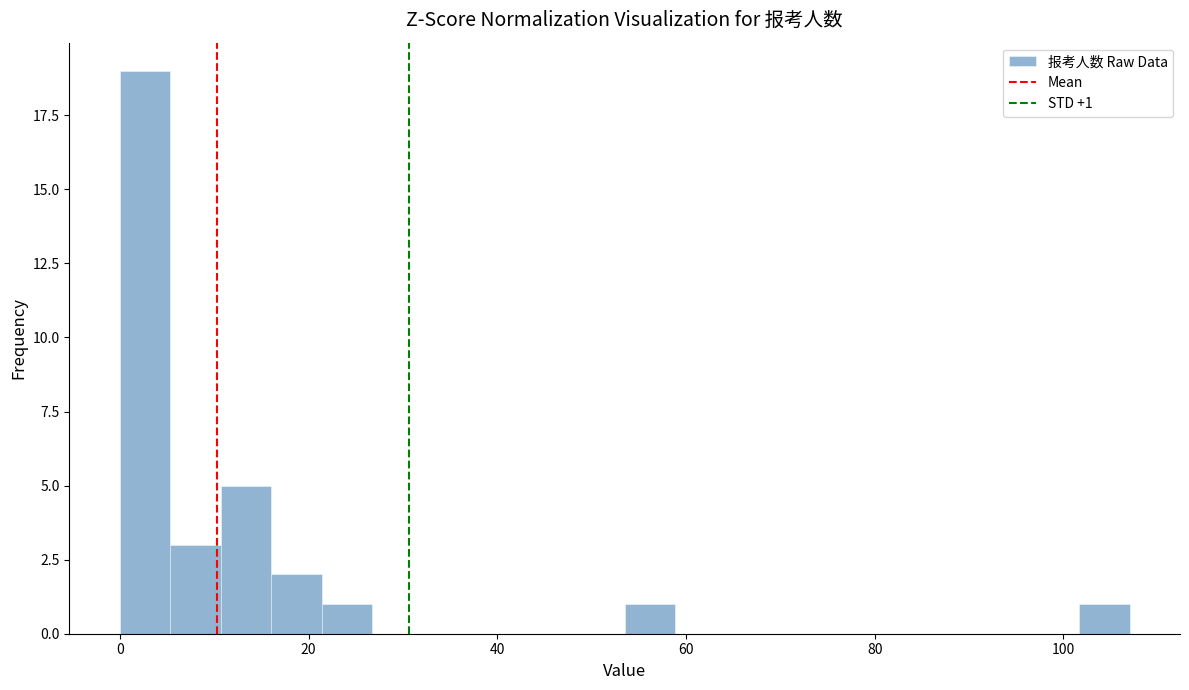

Read against the x-axis, roughly where is the centre of the tallest bar?

2